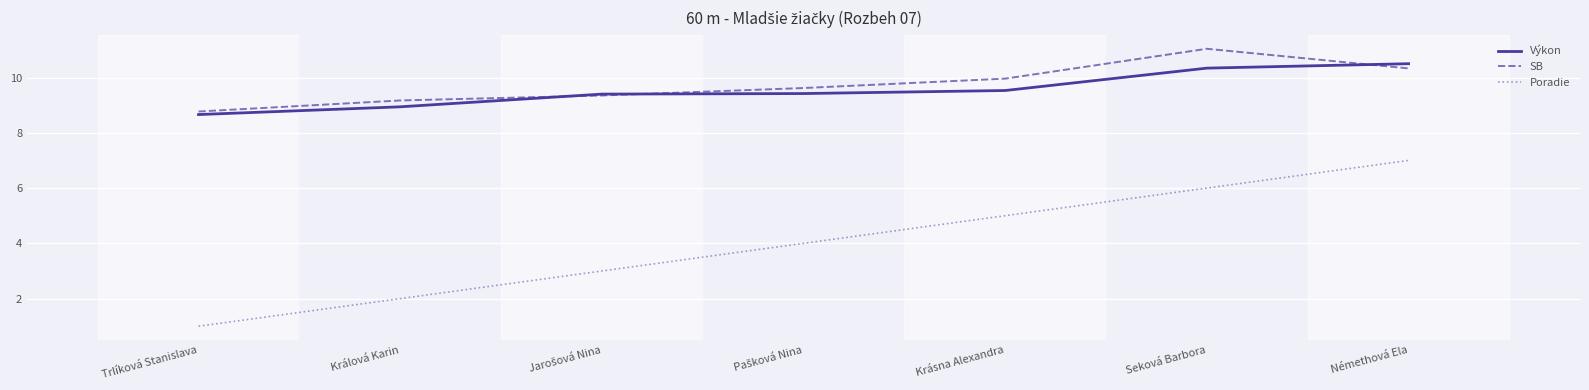

Rank the series by their maximum value, from highest to lowest.

SB, Výkon, Poradie